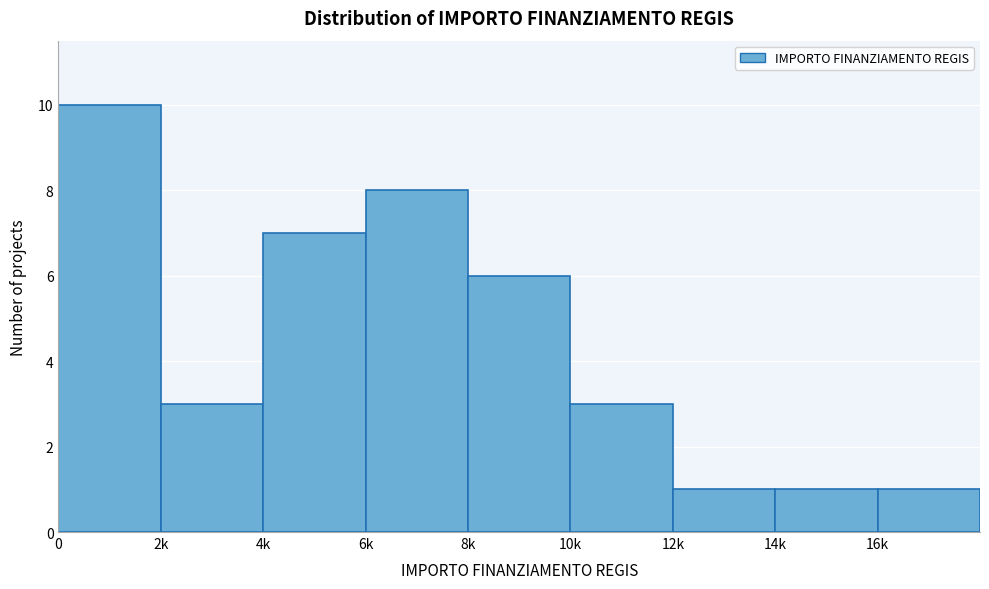

Reading right to left, transcribe all the data shown in this chart.

16k=1	14k=1	12k=1	10k=3	8k=6	6k=8	4k=7	2k=3	0=10